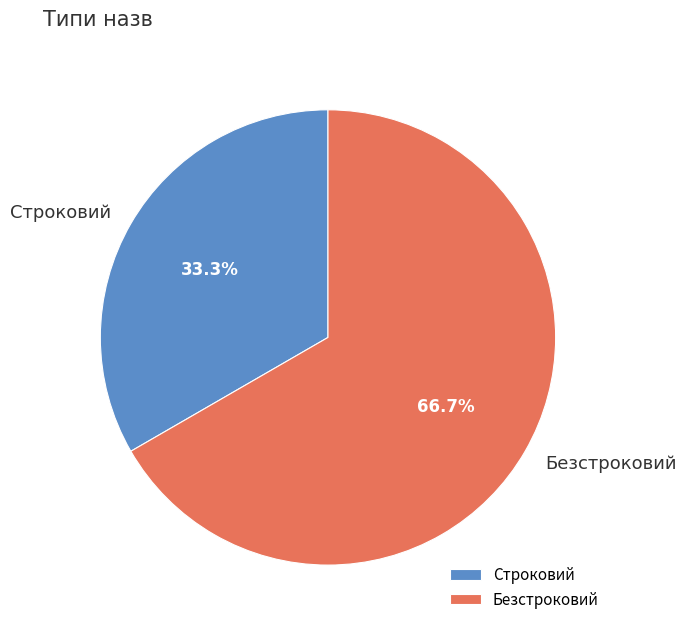

Rank the categories by value from lowest to highest.

Строковий, Безстроковий